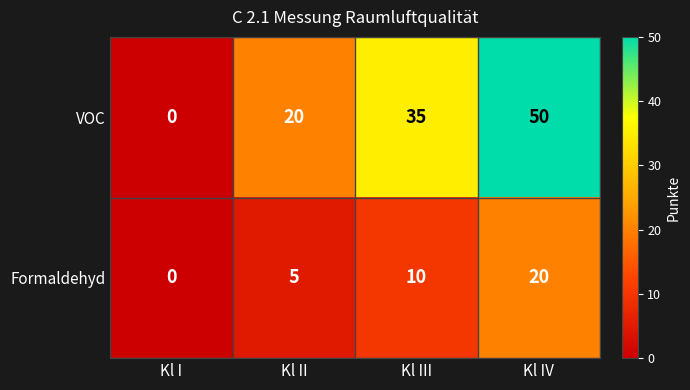

Which series has the widest spread of values?

VOC